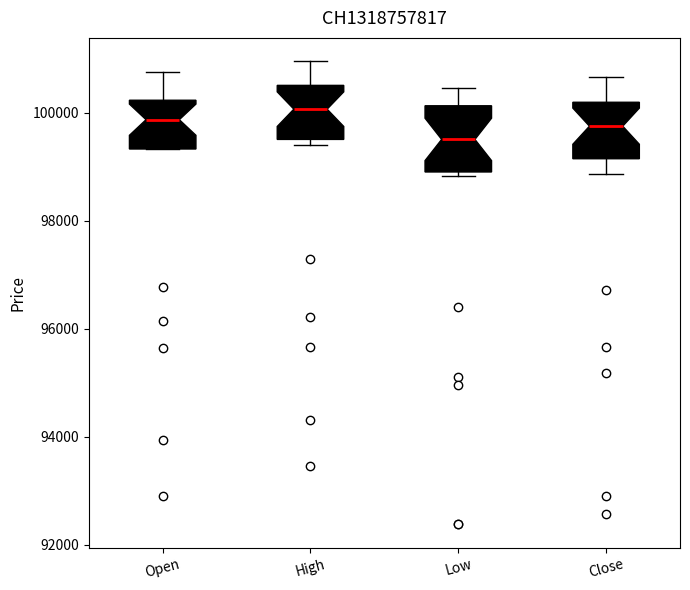

Which box has the lowest median line?

Low